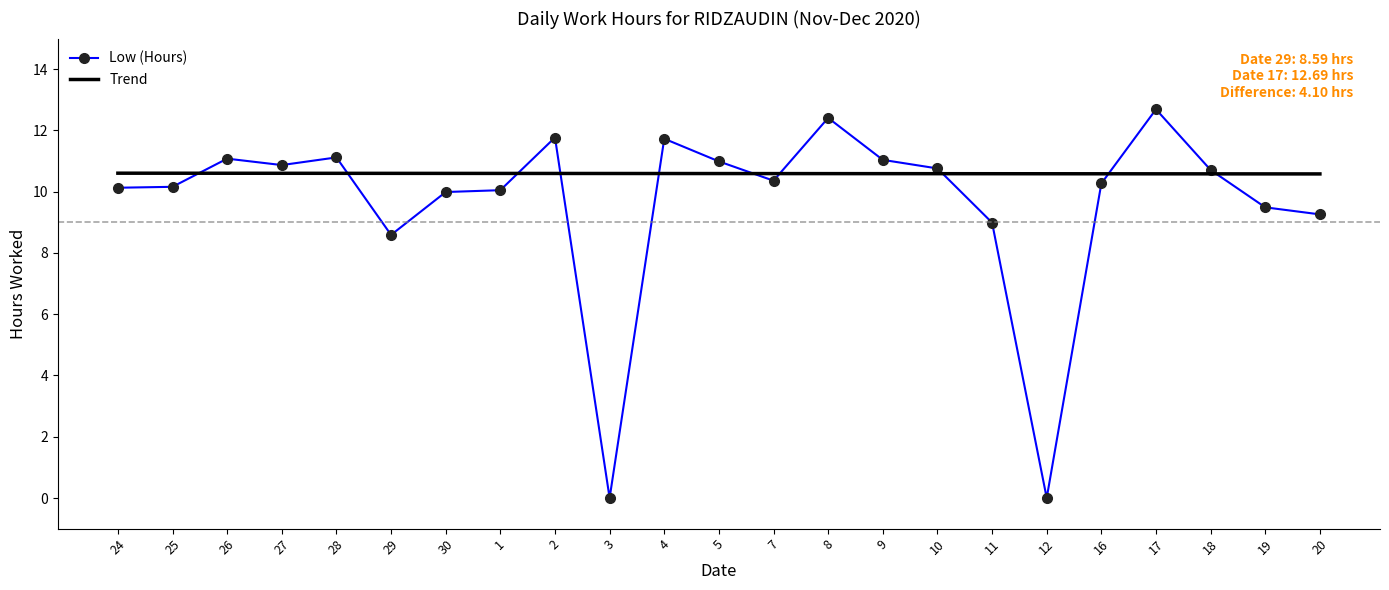

How many values exceed 10?

16